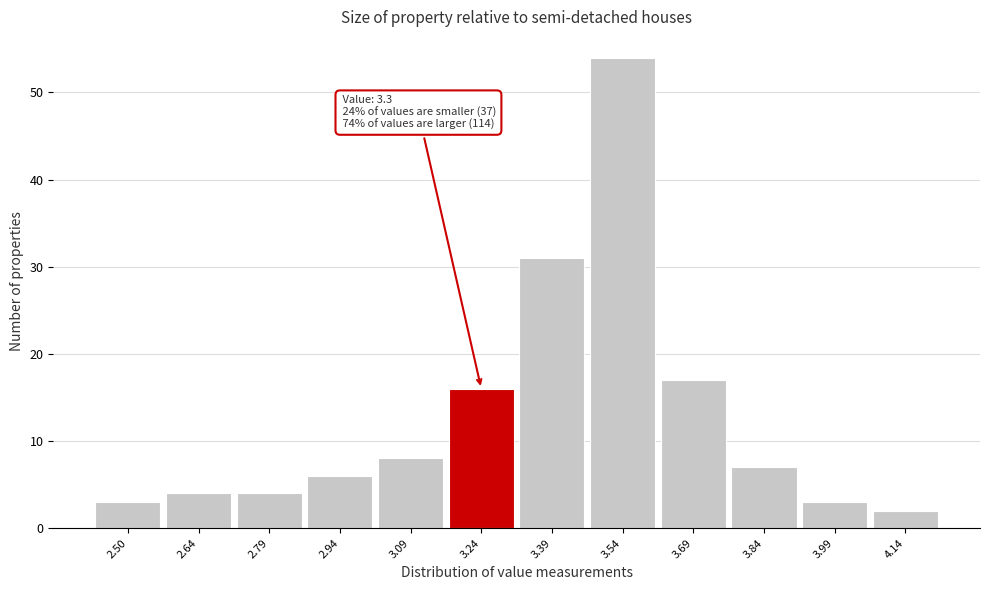

Which range on the x-axis has the tallest bar?

3.47 to 3.62